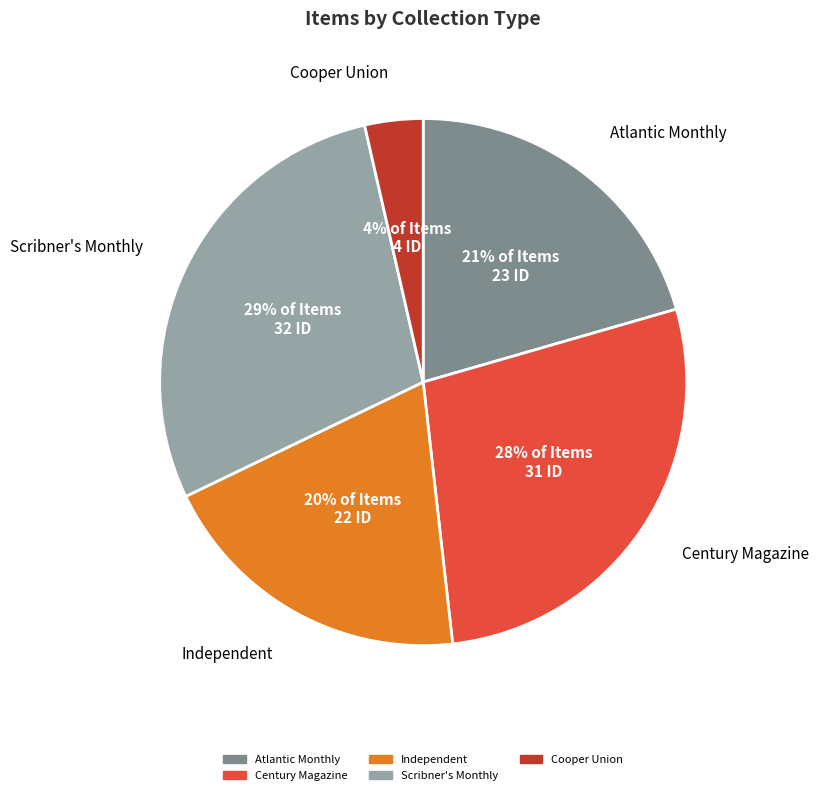

Is Century Magazine the majority of the pie?

No